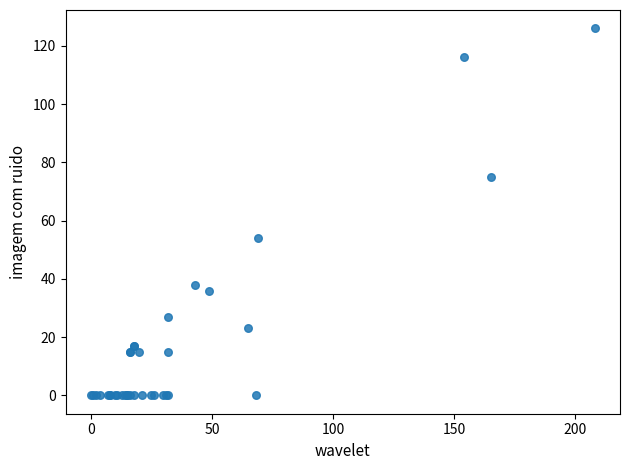

What Y value in the scatter plot is closest to 63?

54